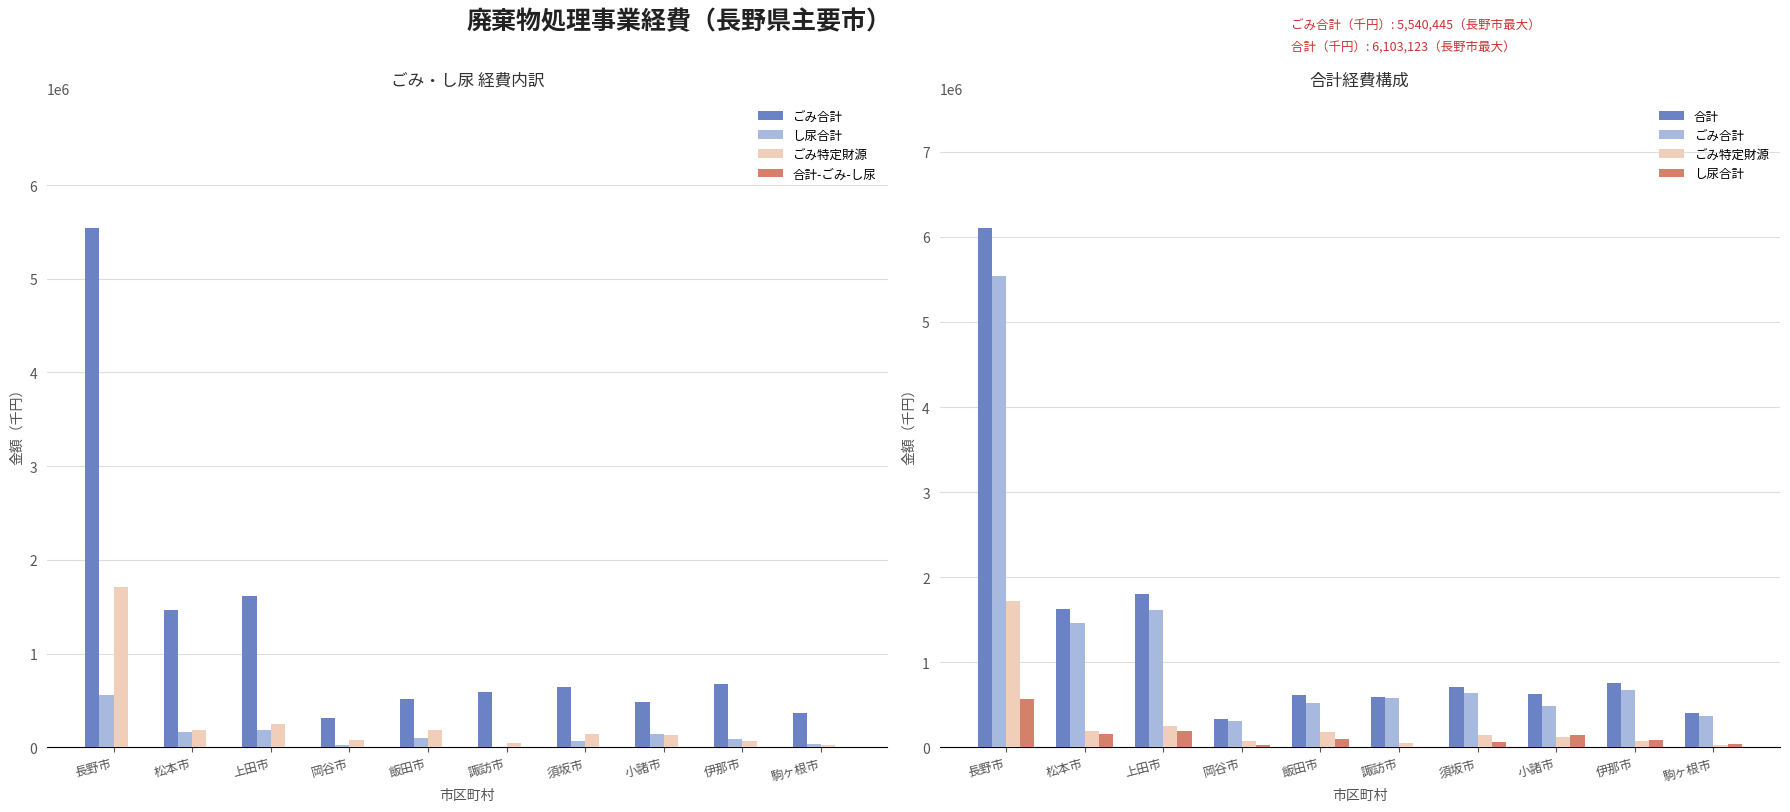

The ごみ特定財源 series shows 186383 at 松本市. True or false?

True